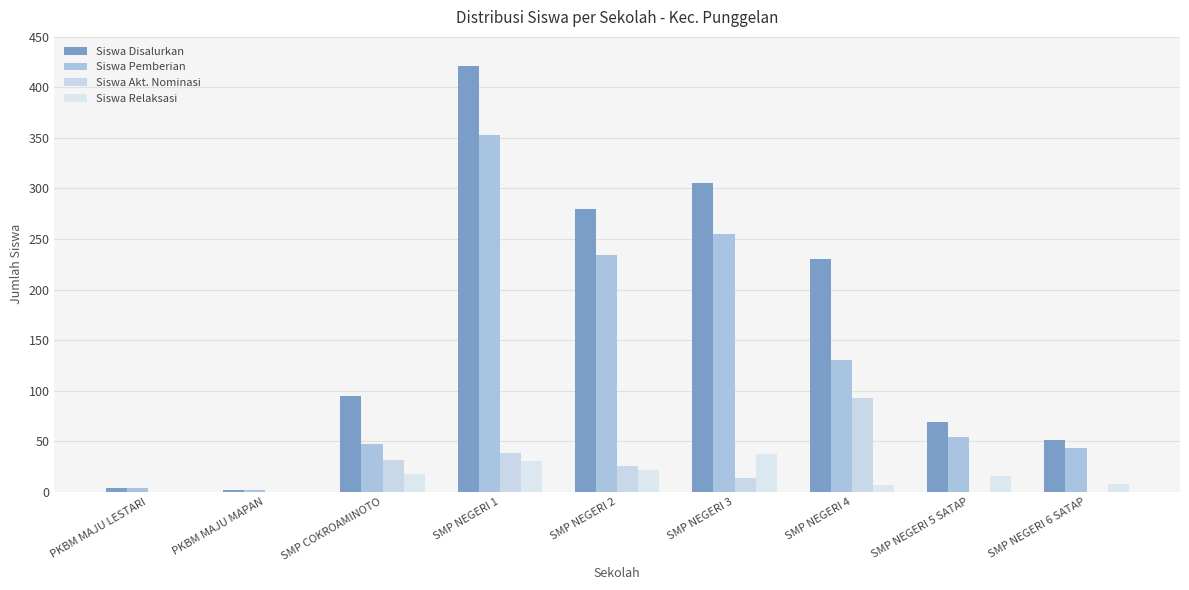

Does the chart contain stacked bars?

No